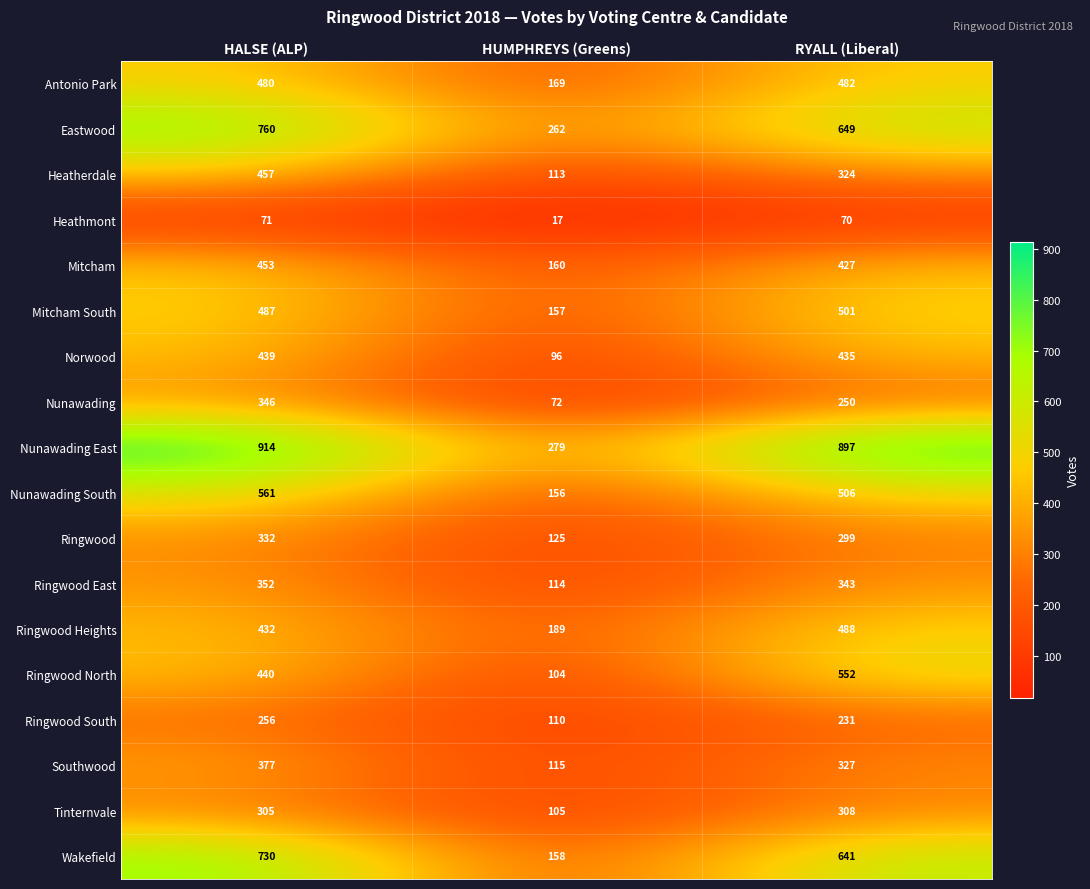

At HUMPHREYS (Greens), list the series in order from largest to smallest.

Nunawading East, Eastwood, Ringwood Heights, Antonio Park, Mitcham, Wakefield, Mitcham South, Nunawading South, Ringwood, Southwood, Ringwood East, Heatherdale, Ringwood South, Tinternvale, Ringwood North, Norwood, Nunawading, Heathmont